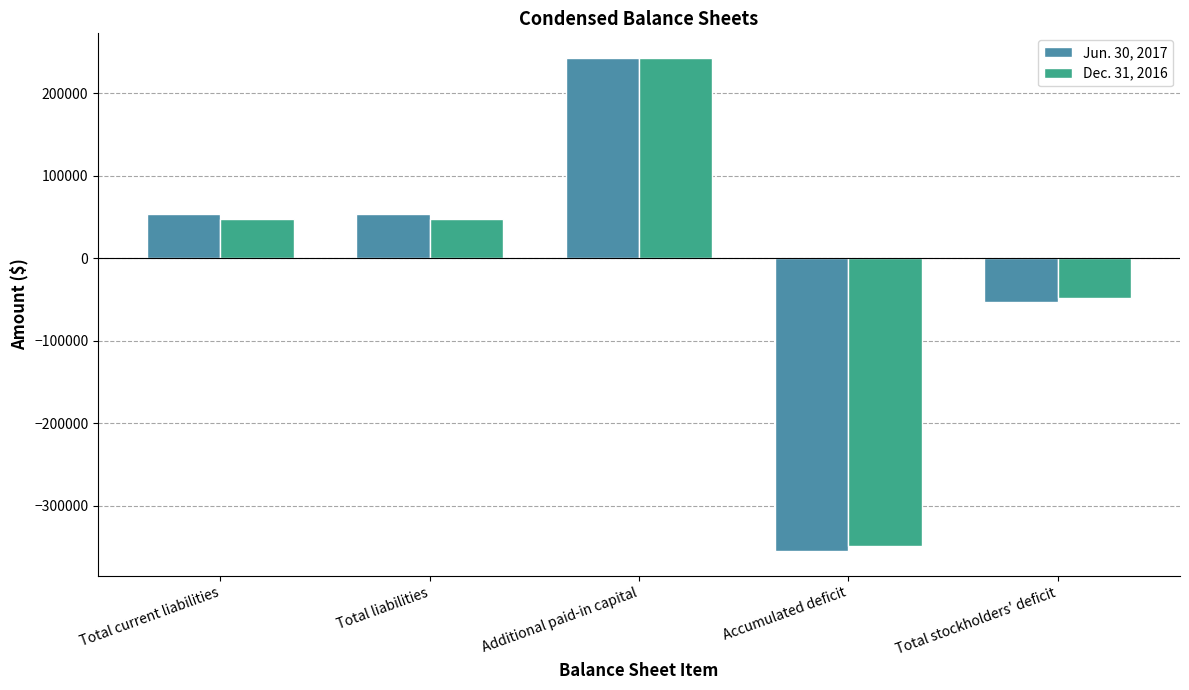

What is the difference between the maximum and minimum values in the Dec. 31, 2016 series?

591578